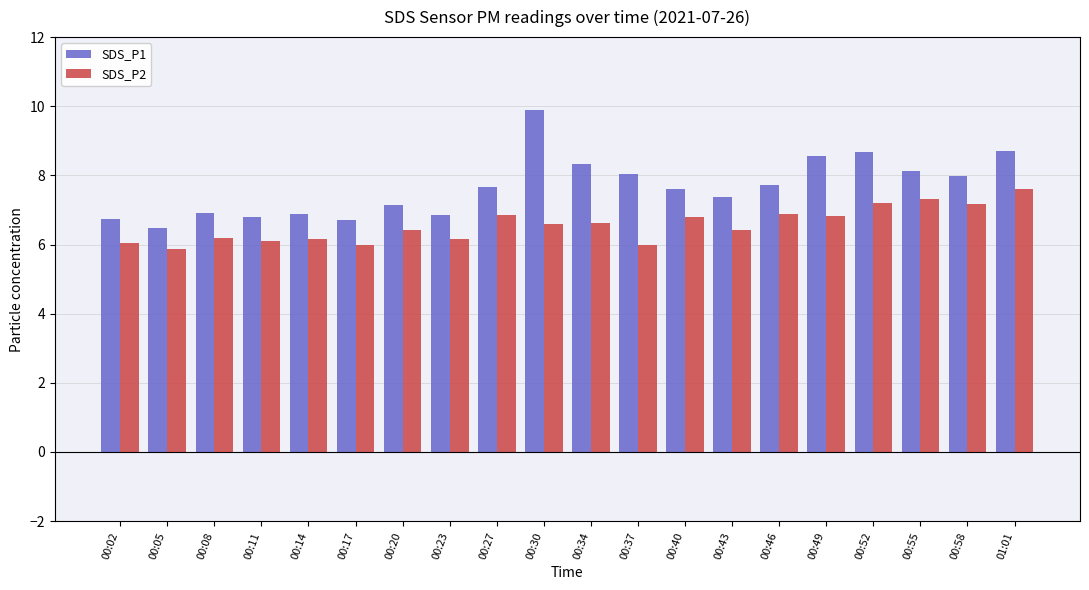

True or false: SDS_P2 has a value of 7.3 at 00:55.

True